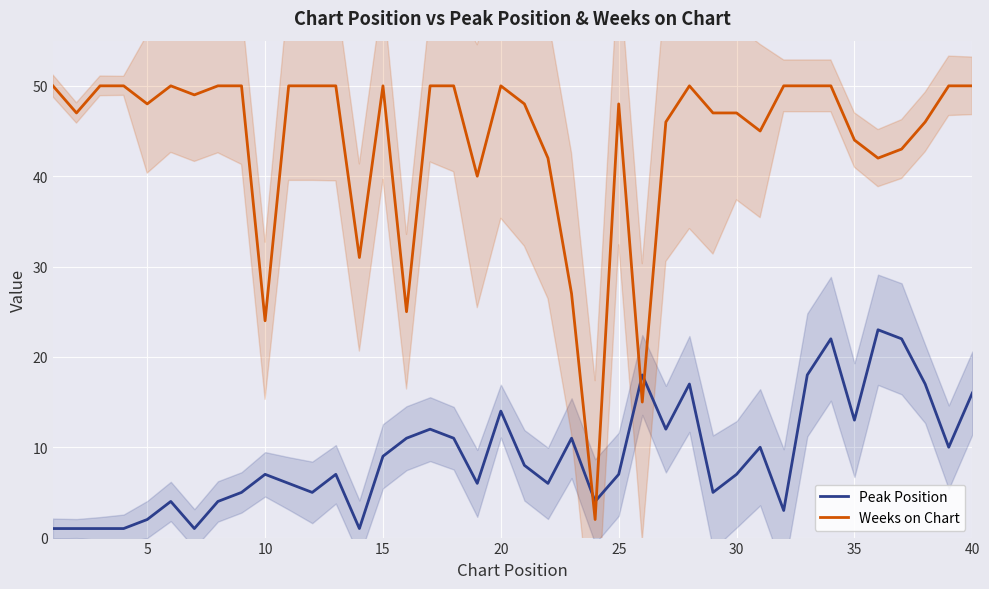

How many interior local valleys does the Peak Position series have?

11